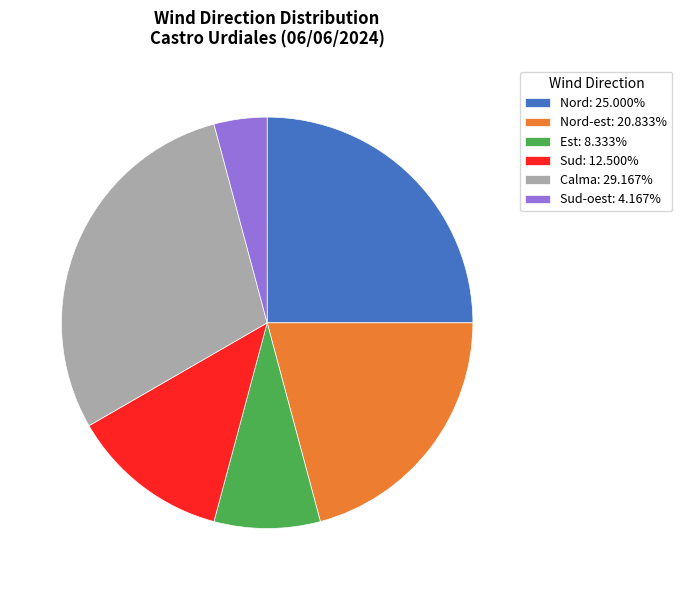

Do Calma: 29.167% and Sud: 12.500% together represent more than half of the pie?

No